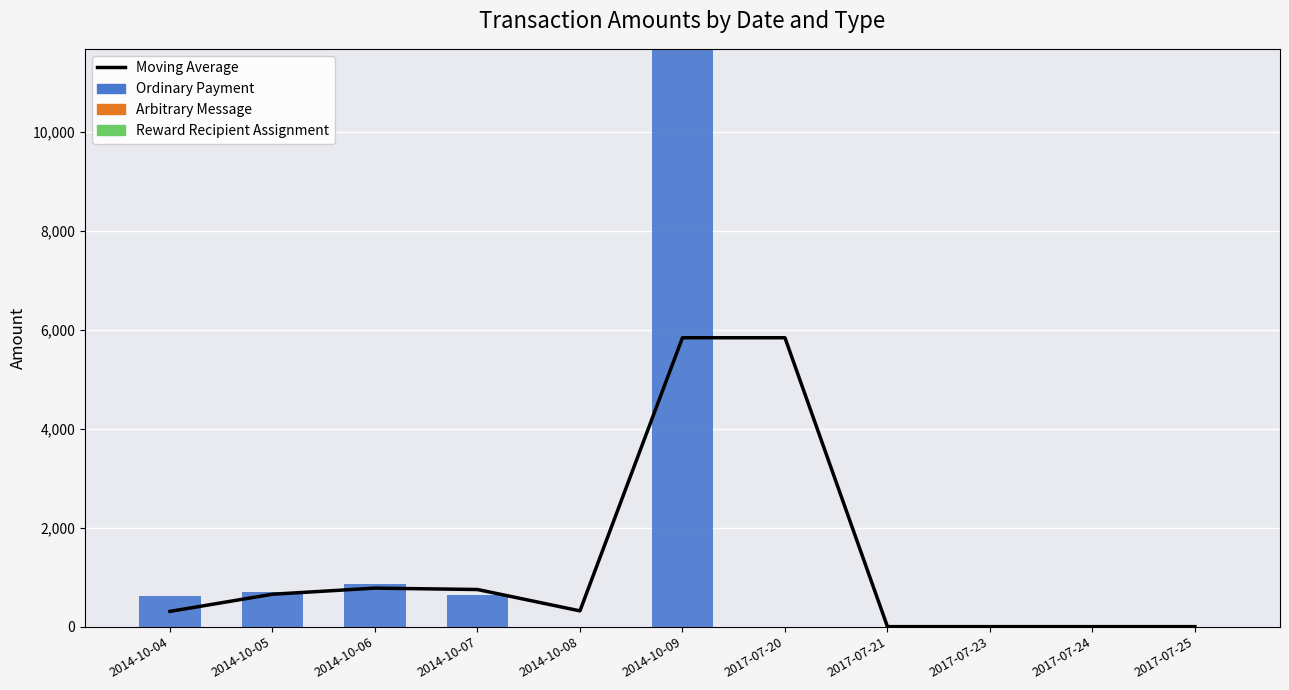

At which category does the chart reach its minimum across all series?

2017-07-21